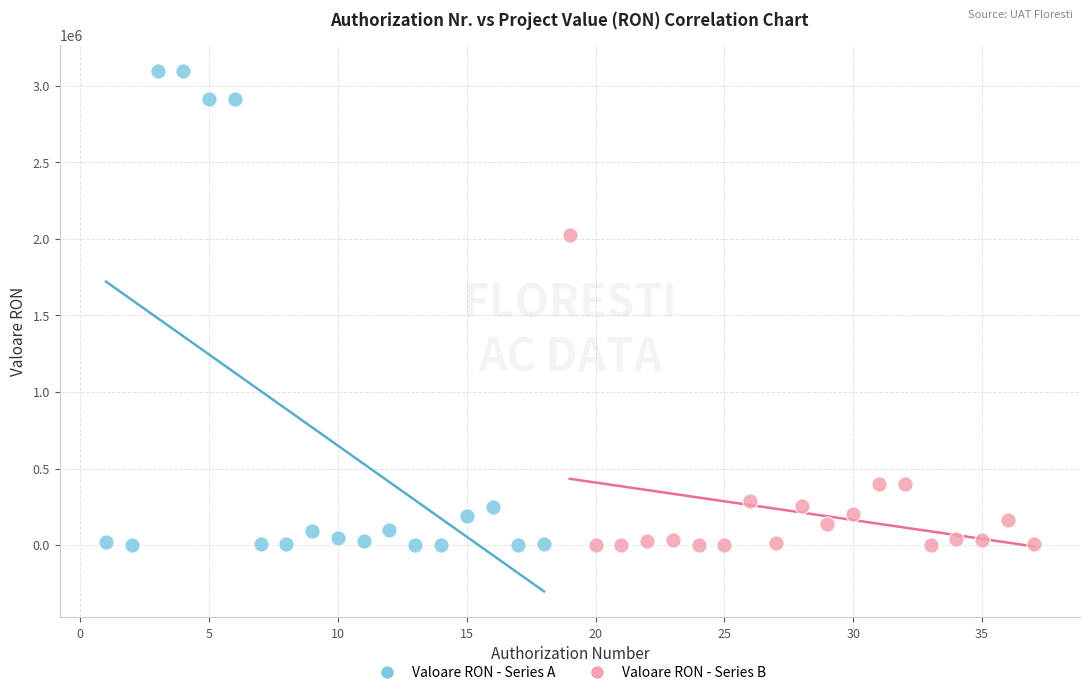

Which series contains the highest Y value?

Valoare RON - Series A